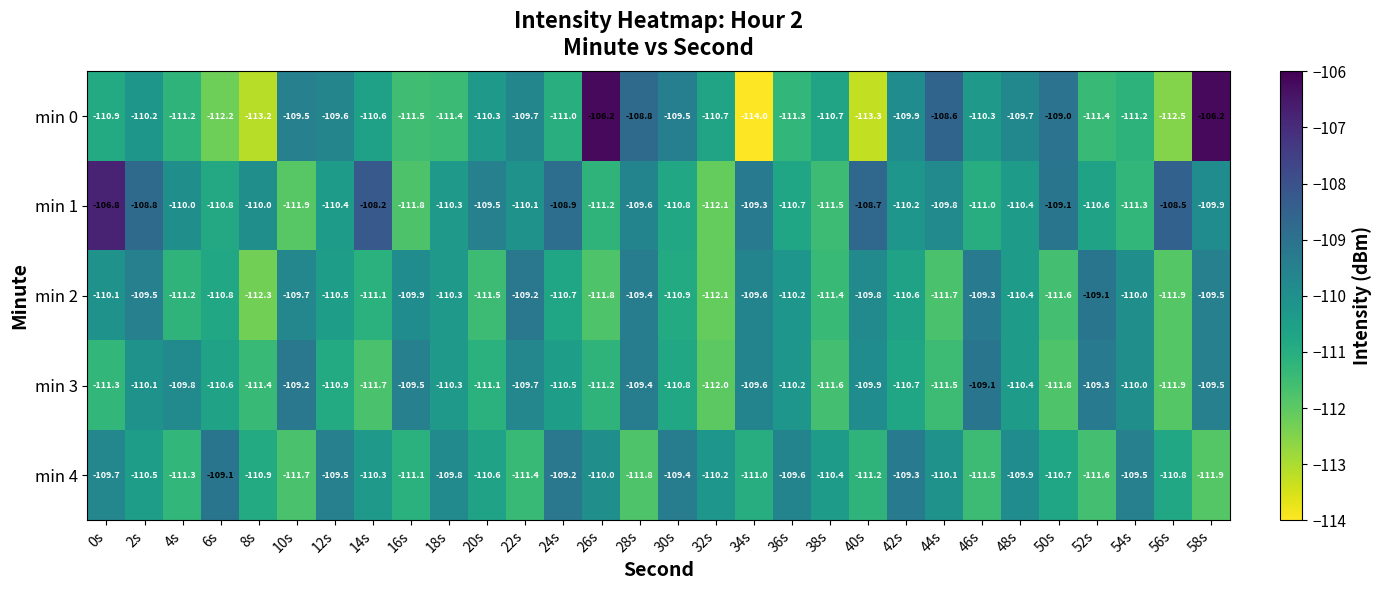

What is the greatest value displayed?

-106.2